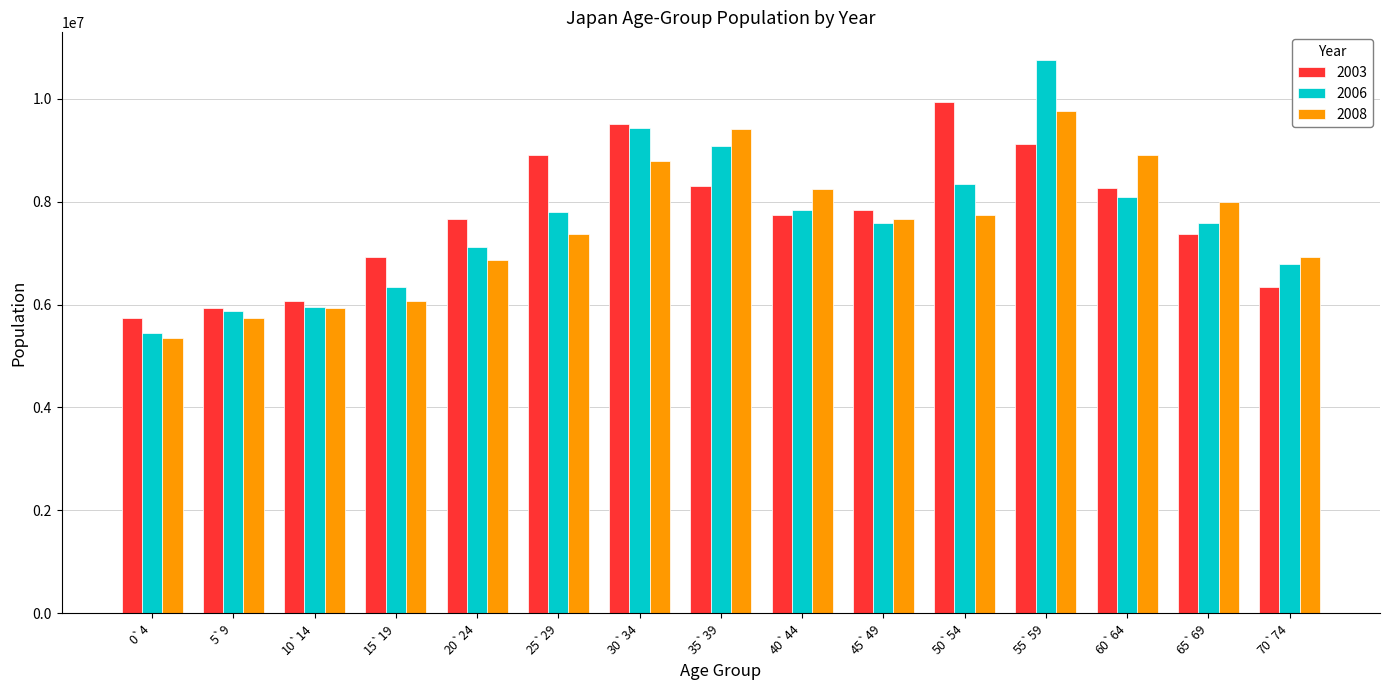

Rank the series by their average value, from lowest to highest.

2008, 2006, 2003